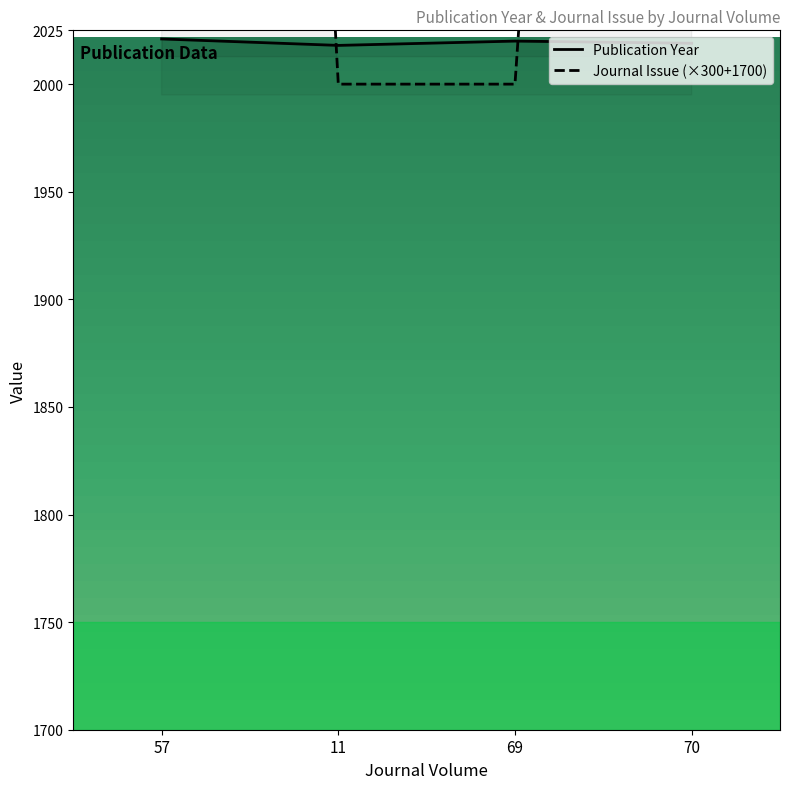

Is this an area chart (filled region under the line)?

No